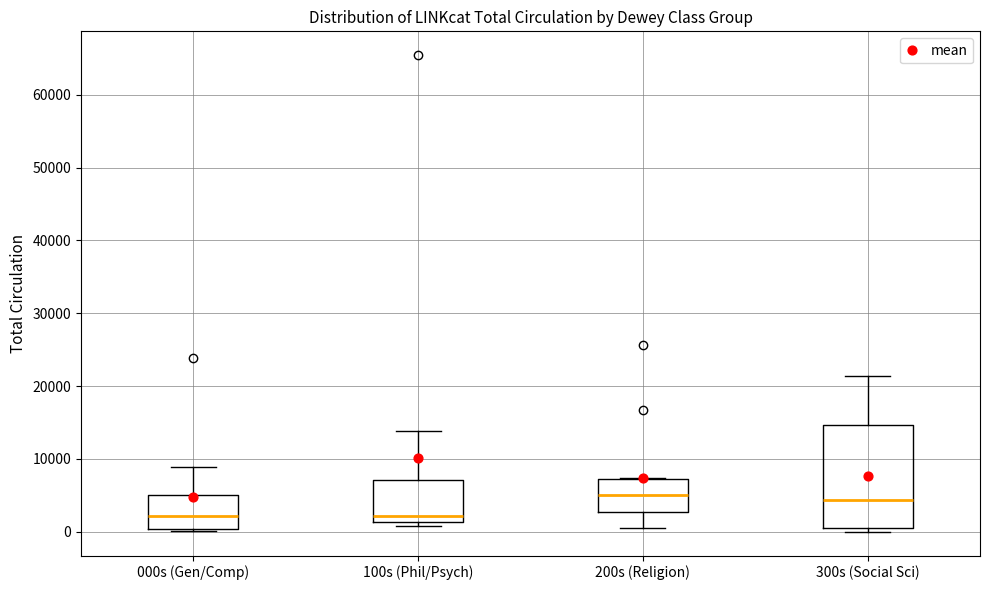

Reading left to right, read every box against the y-axis: the position of its median line, the range the box covers, and the ends of its whiskers. The values are not printed on the chart, so give them approximately, as read against the axis.

000s (Gen/Comp): median 2000, box 0 to 5000, whiskers 0 to 9000
100s (Phil/Psych): median 2000, box 1000 to 7000, whiskers 1000 (just below the box's lower edge) to 14000
200s (Religion): median 5000, box 3000 to 7000, whiskers 1000 to 7000
300s (Social Sci): median 4000, box 1000 to 15000, whiskers 0 to 21000